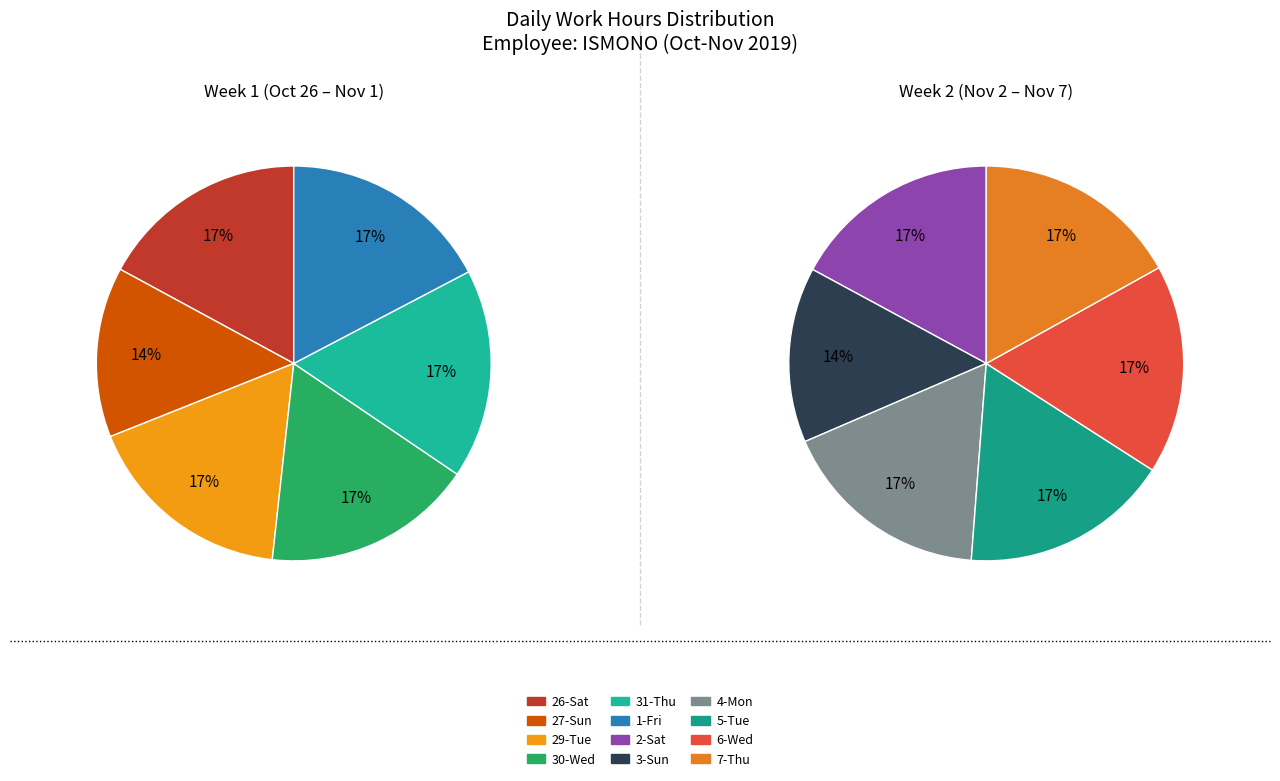

Rank the categories by value from lowest to highest.

27-Sun, 3-Sun, 26-Sat, 31-Thu, 29-Tue, 7-Thu, 30-Wed, 1-Fri, 2-Sat, 5-Tue, 6-Wed, 4-Mon